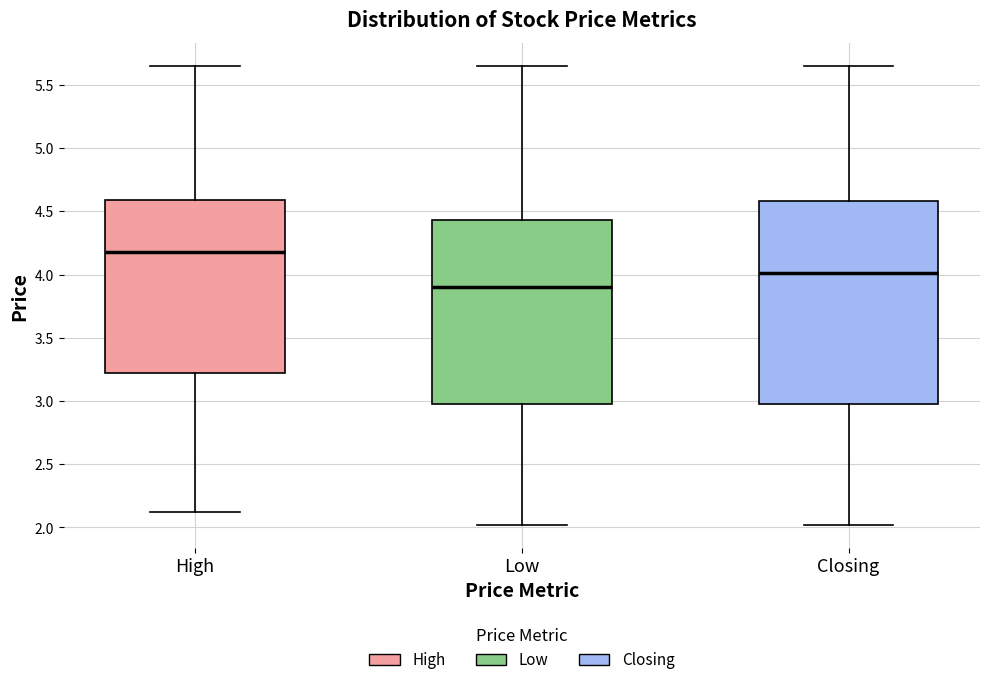

Where does the lower whisker of the box for Closing end on the y-axis? The values are not printed on the chart, so give them approximately, as read against the axis.

2.00